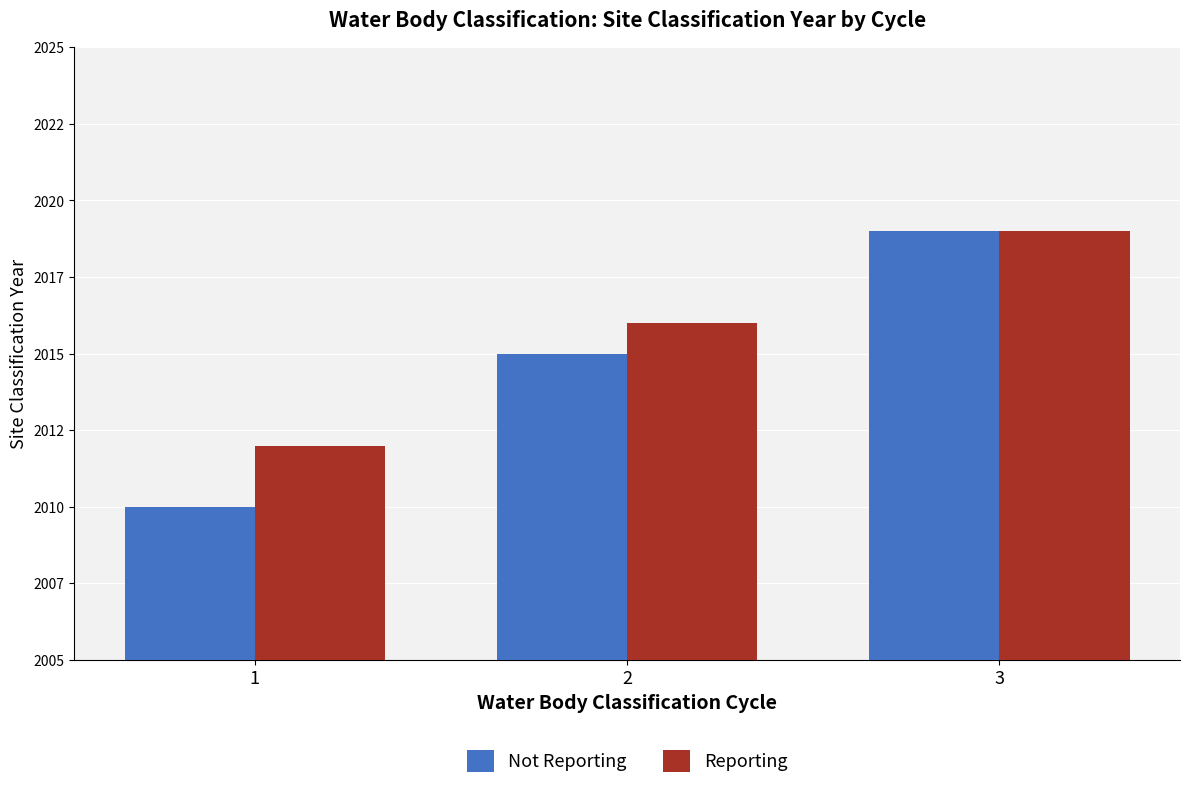

Read the Reporting value at 3.

2019